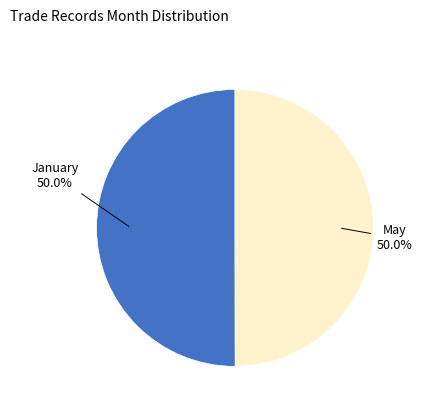

What percentage is the May slice, to the nearest percent?

50%